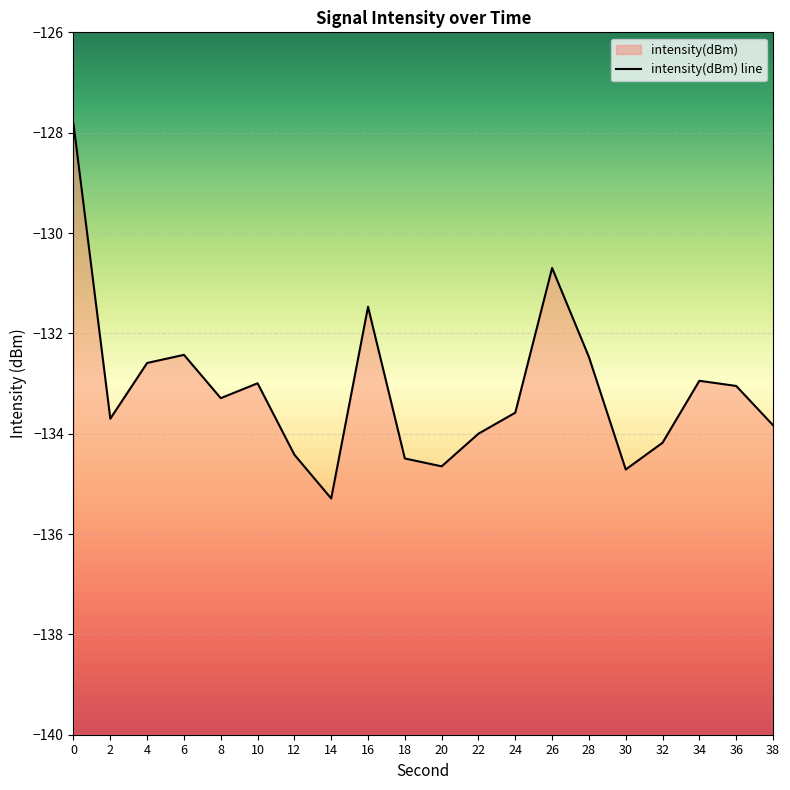

The value at 10 is -133.0. True or false?

True